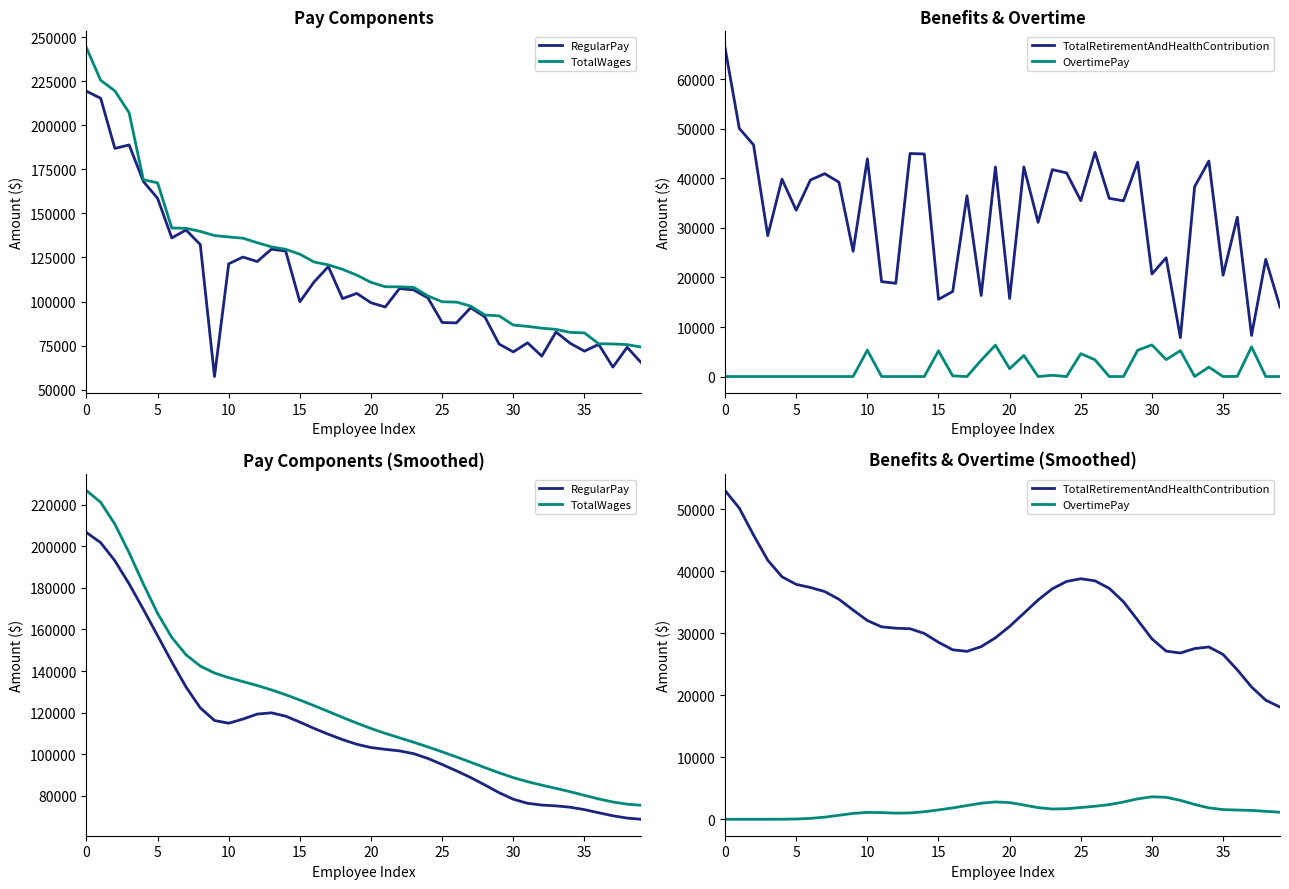

What is the total value across all series at 13?

282641